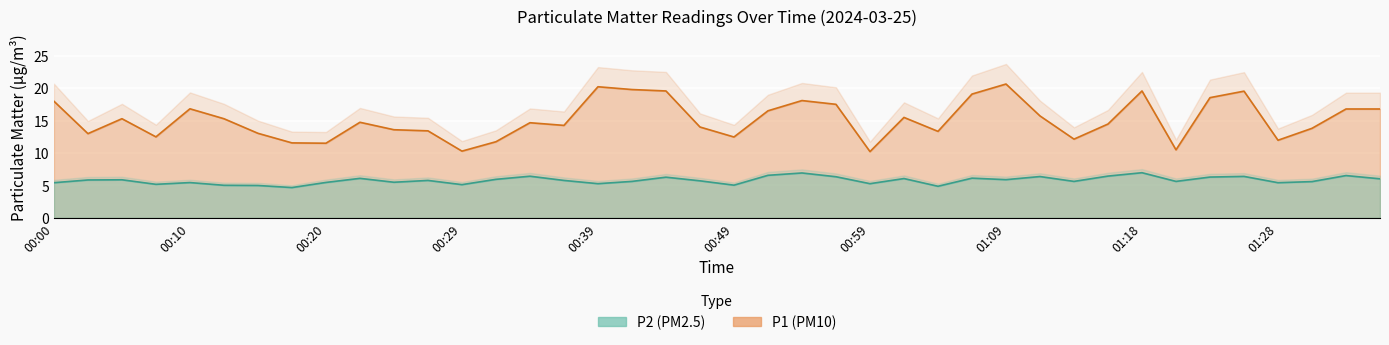

Which series has the widest spread of values?

P1